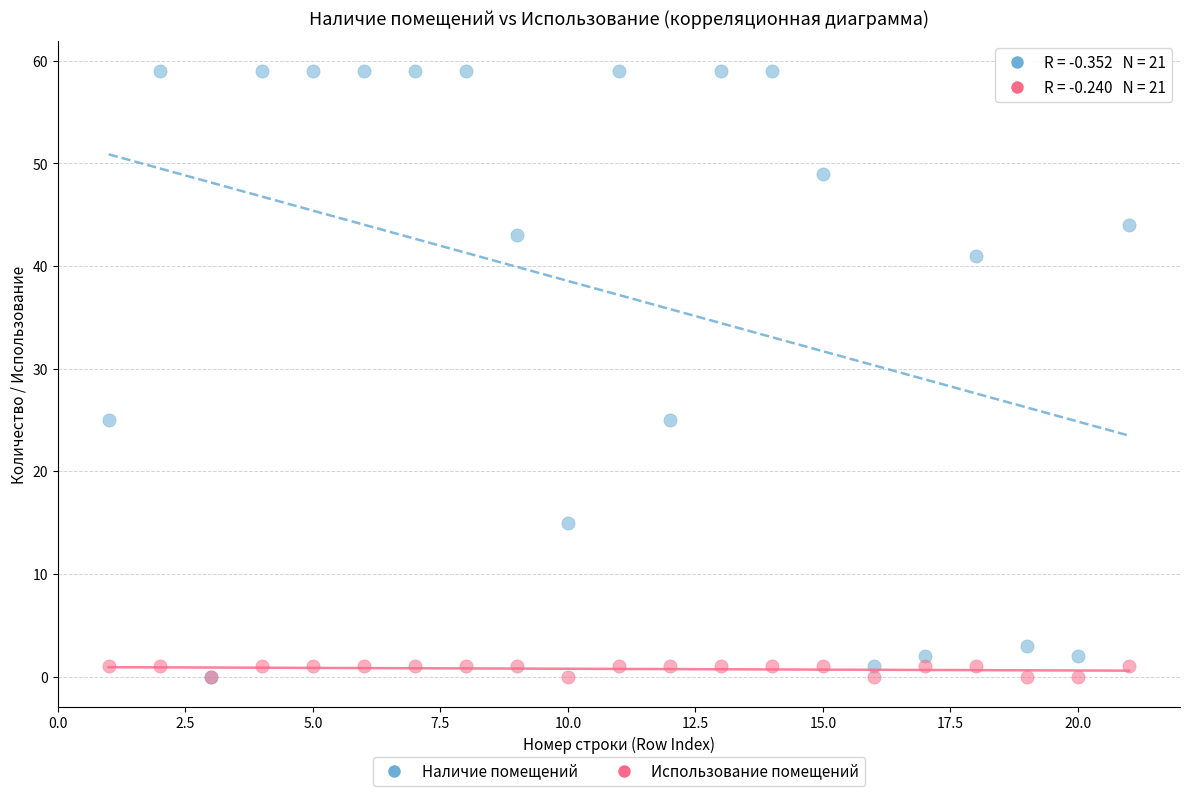

What are all the series names shown in the legend?

Наличие помещений, Использование помещений